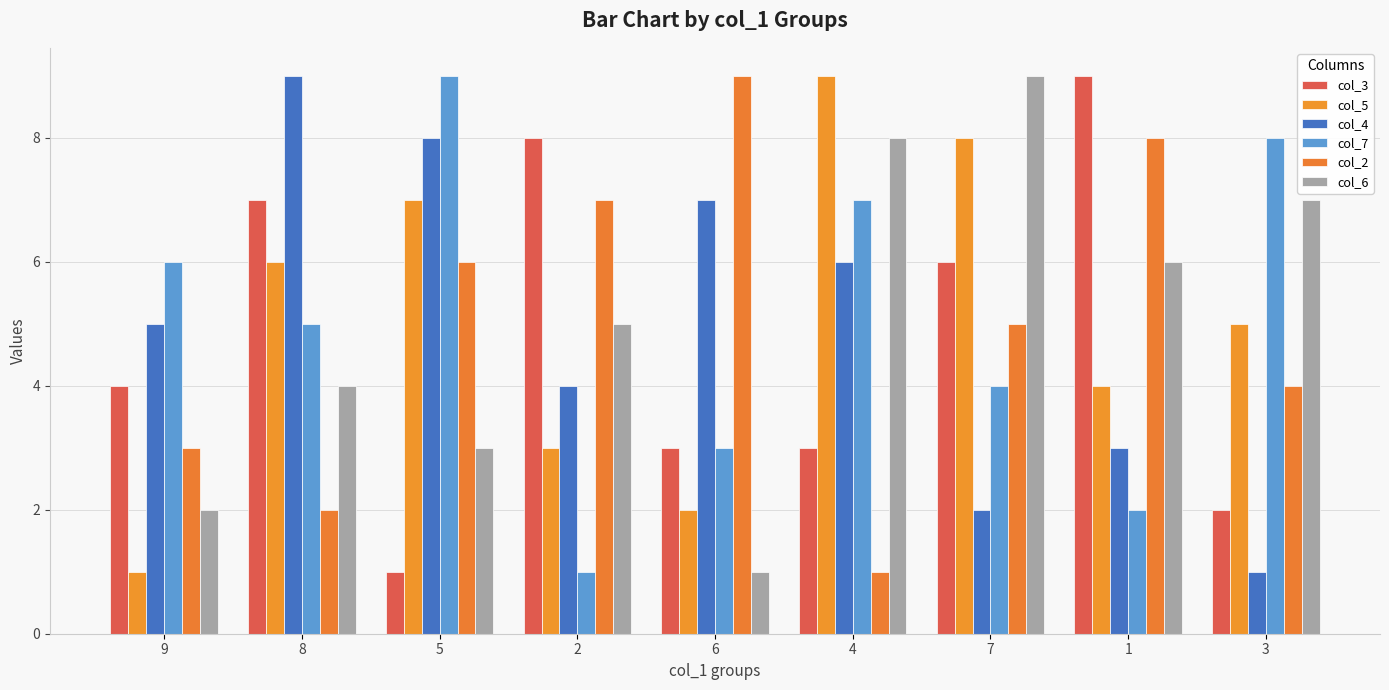

What is the label of the 5th bar from the right?

6